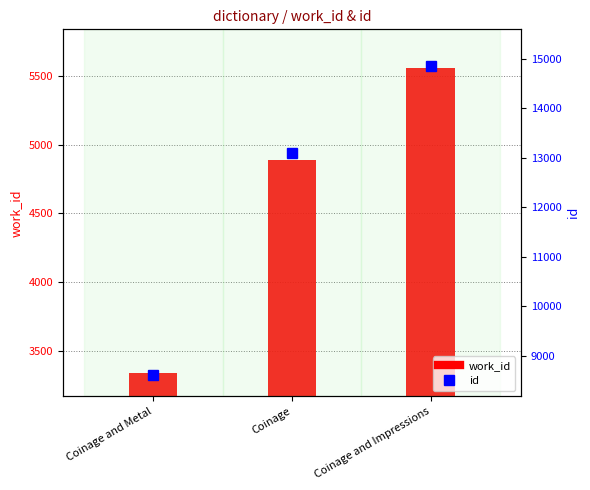

List the series in order of their overall mean, highest first.

id, work_id